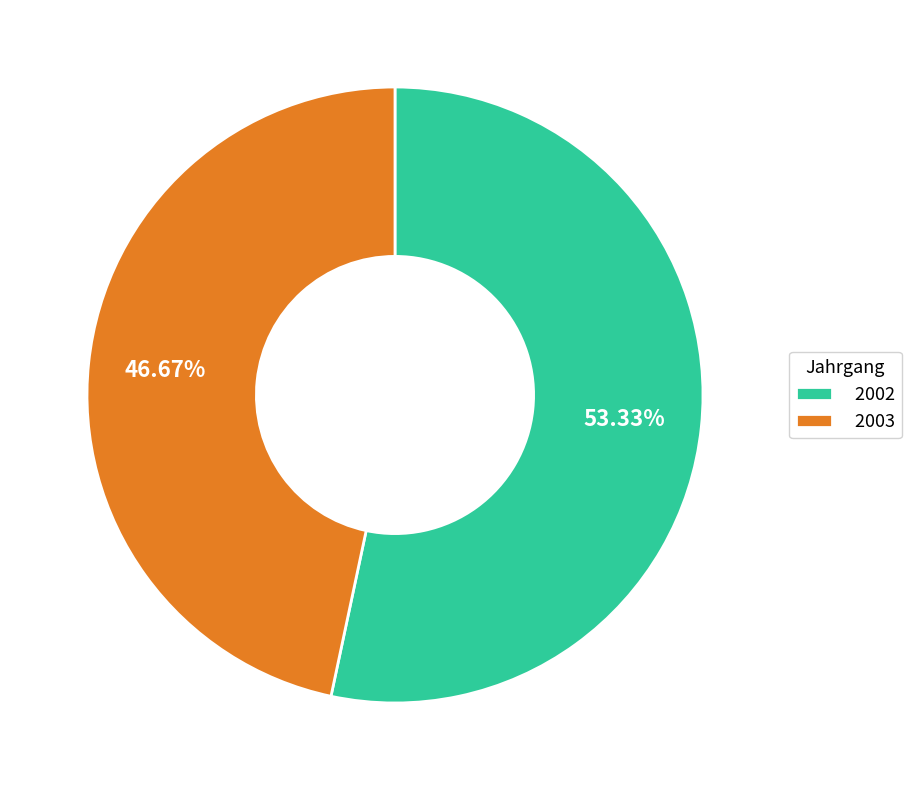

Rank the categories by value from lowest to highest.

2003, 2002